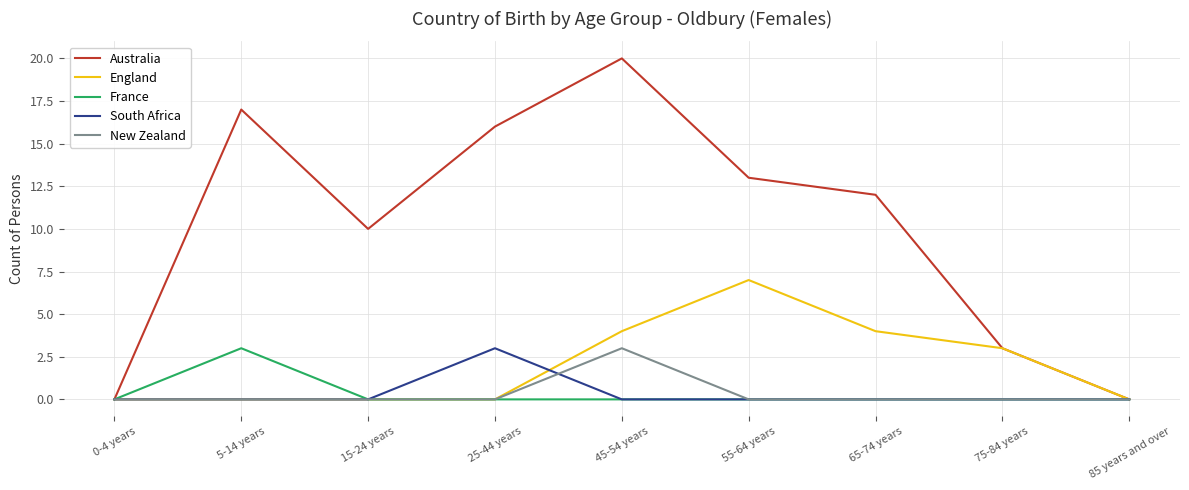

Is it true that New Zealand equals 2 at 5-14 years?

False